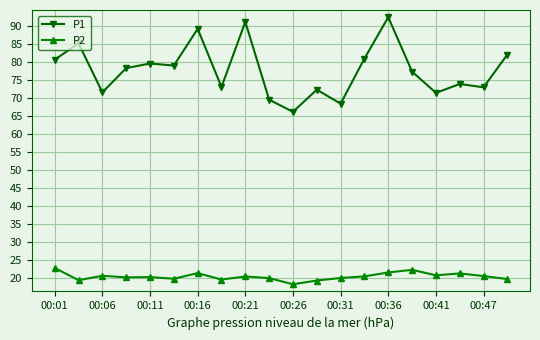

What is the value of the P1 point at the 11th from the left?

66.2